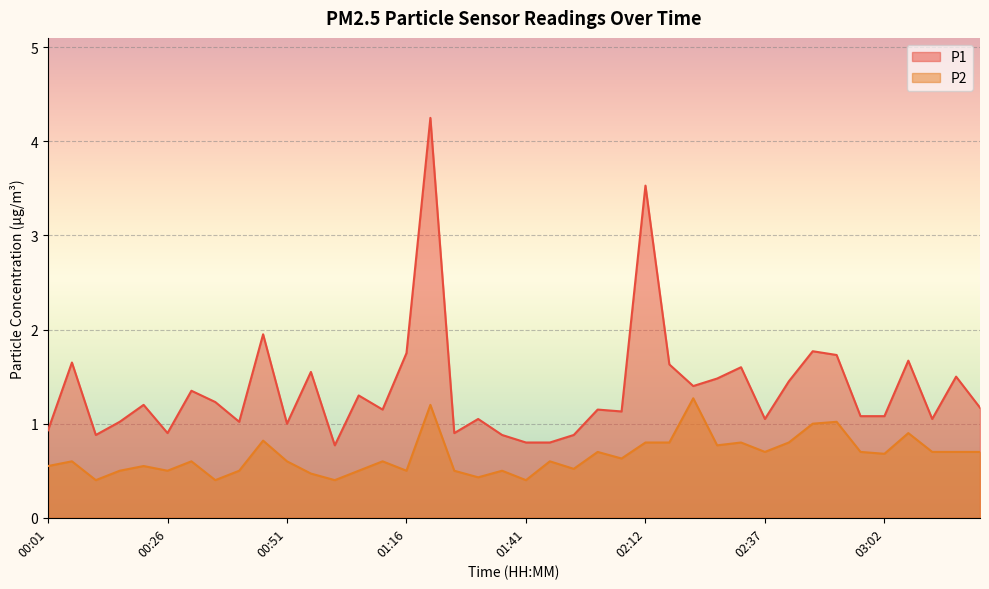

True or false: P1 has a value of 3.5 at 02:12.

True